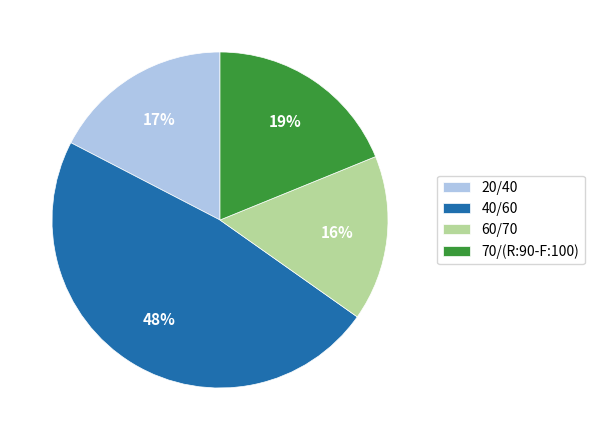

Rank the categories by value from highest to lowest.

40/60, 70/(R:90-F:100), 20/40, 60/70